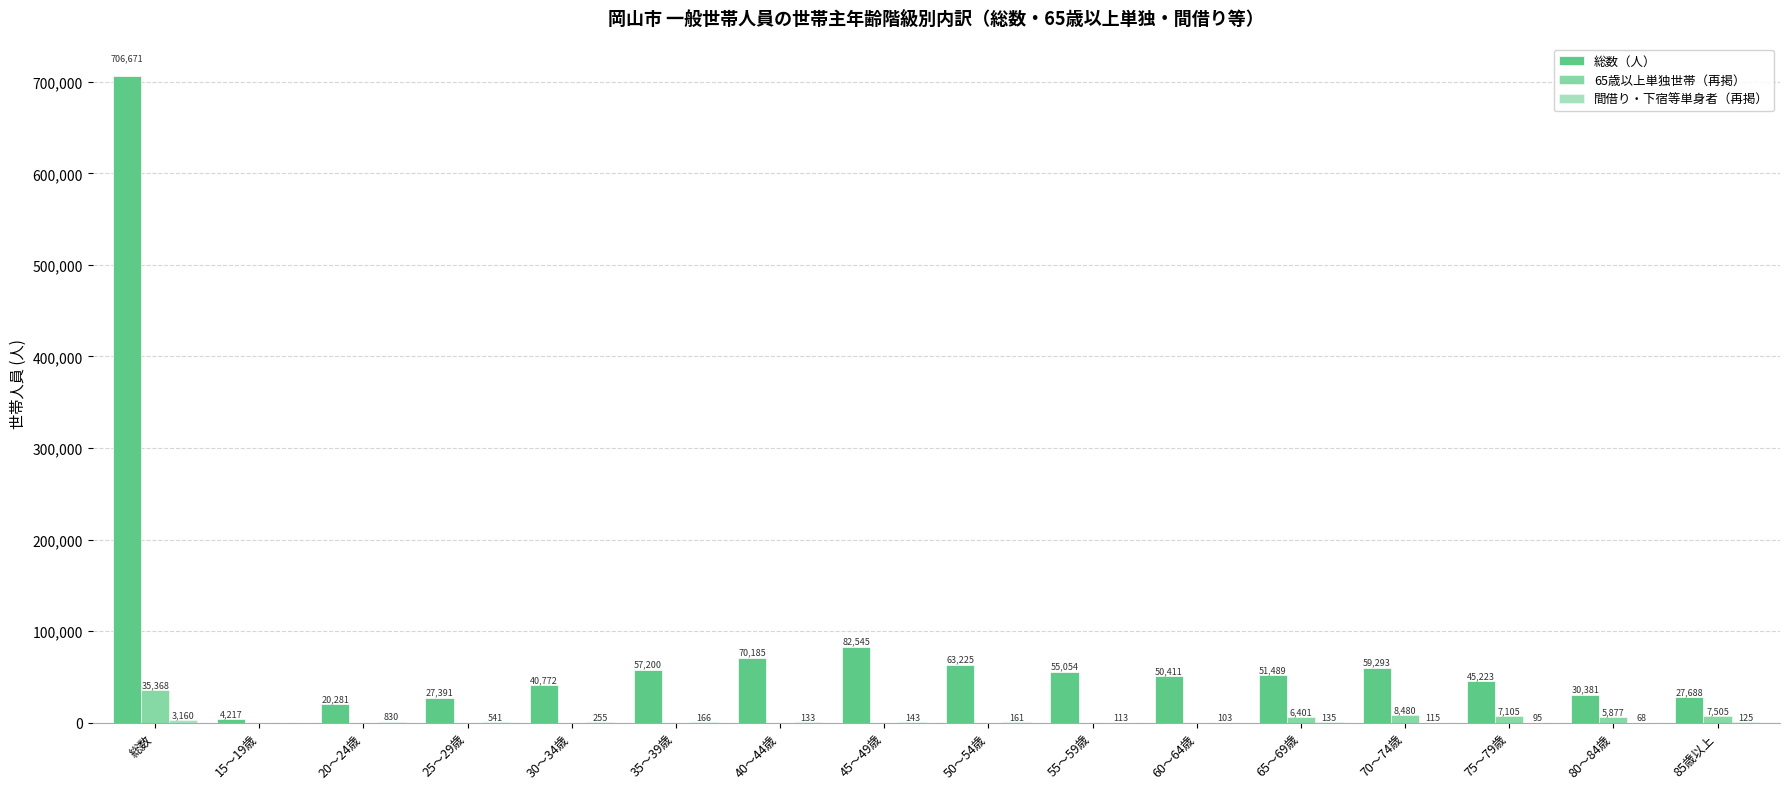

Count the number of data series in this chart.

3